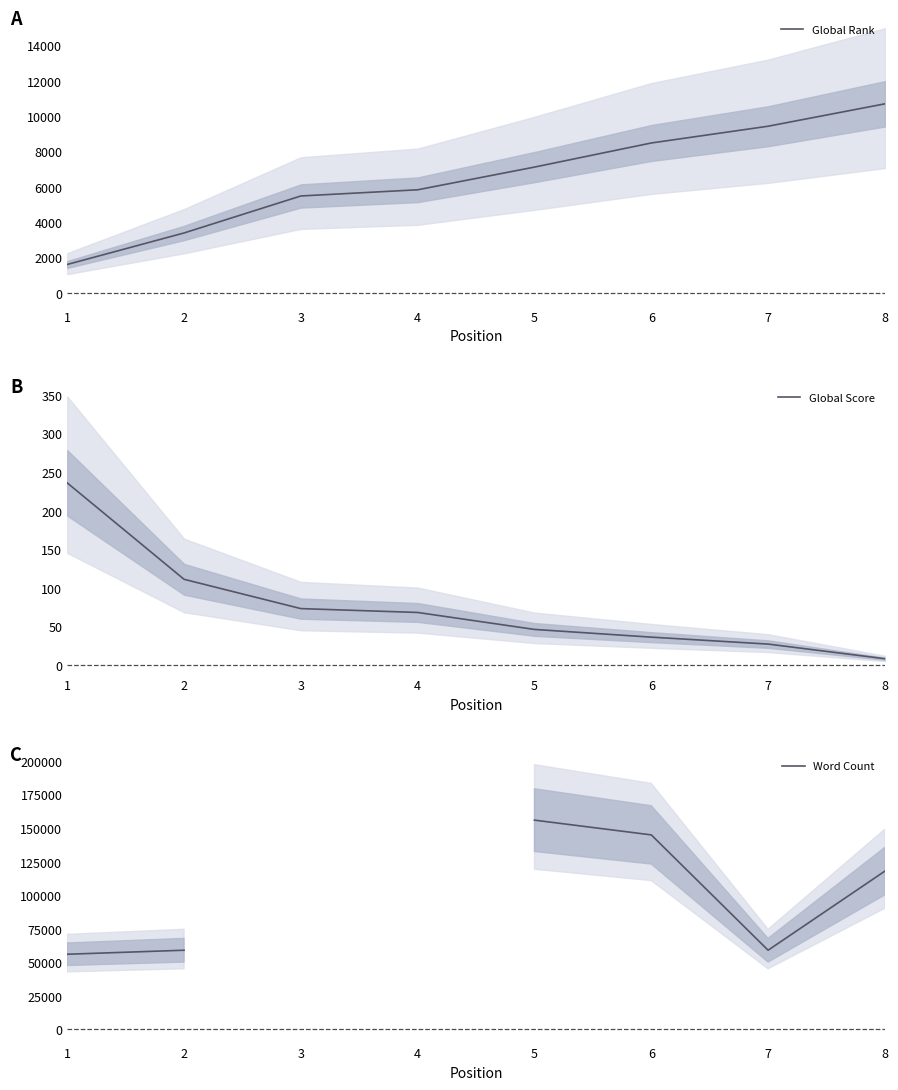

What are all the series names shown in the legend?

Global Rank, Global Score, Word Count